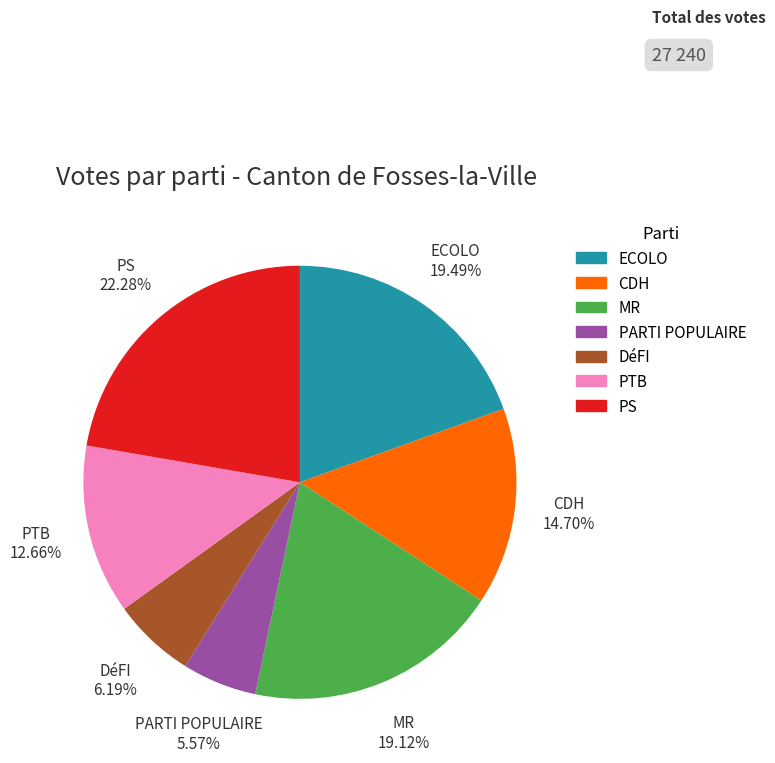

What percentage is NOT represented by PS?

77.7%